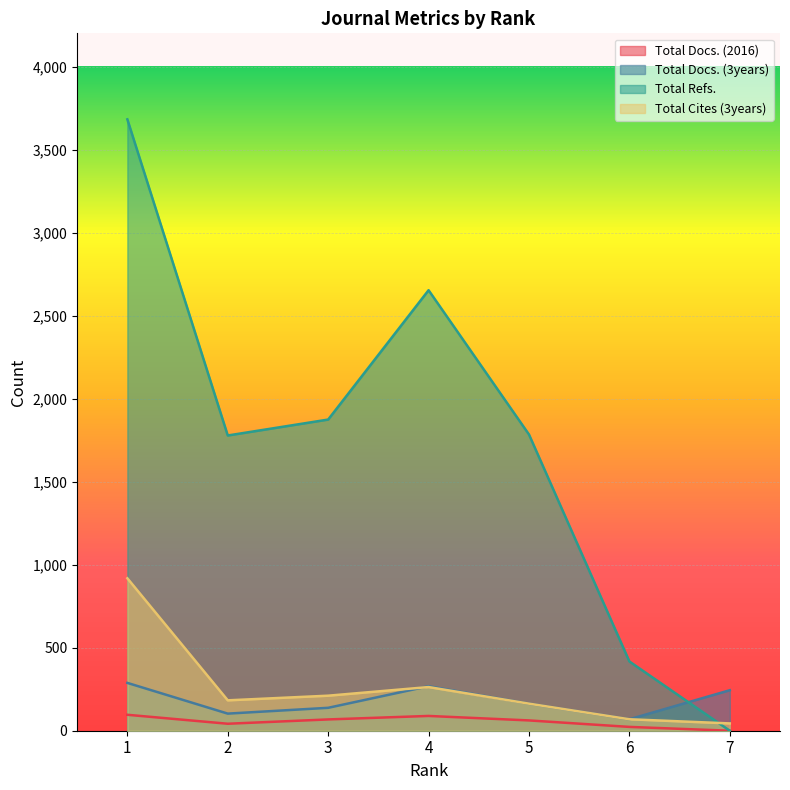

Between 1 and 7, which series saw the biggest shift?

Total Refs.